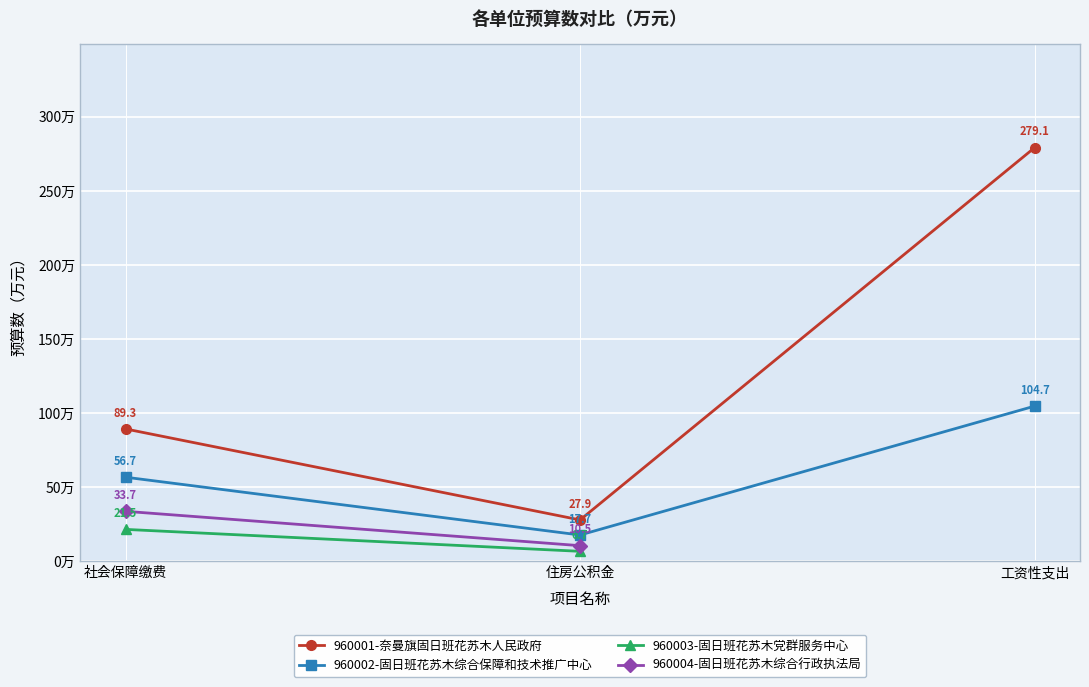

Which has a higher value, 住房公积金 or 工资性支出?

工资性支出